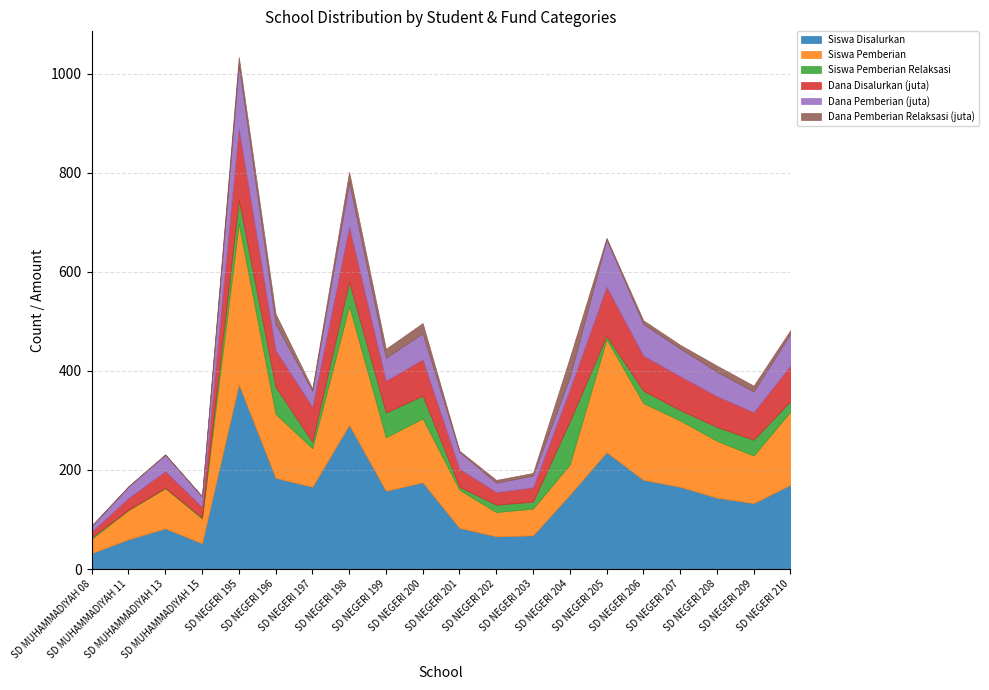

Which series ends up on top after the final intersection of Dana Disalurkan (juta) and Siswa Pemberian?

Siswa Pemberian